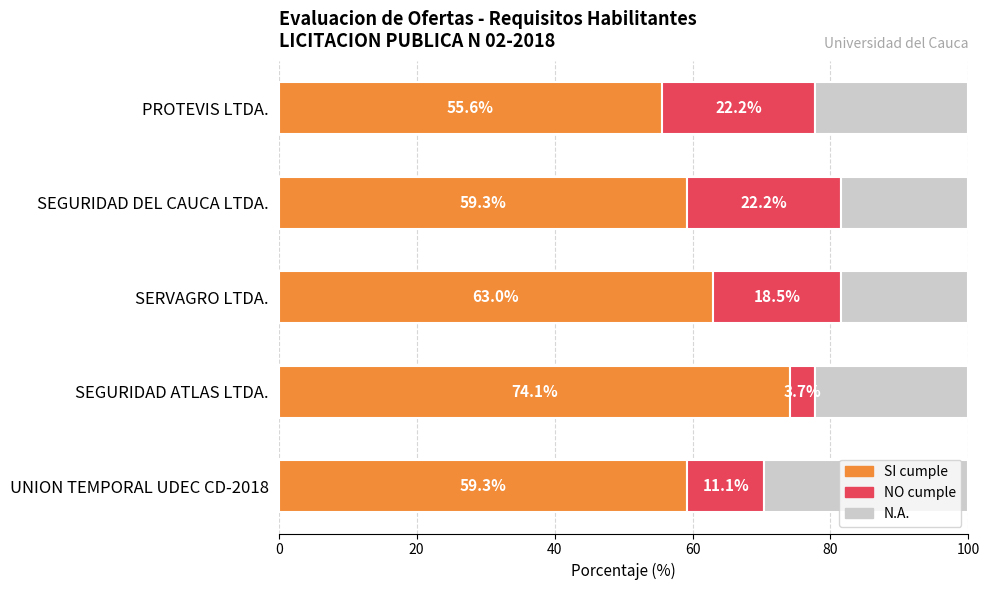

The SI cumple series shows 110.4 at SERVAGRO LTDA.. True or false?

False